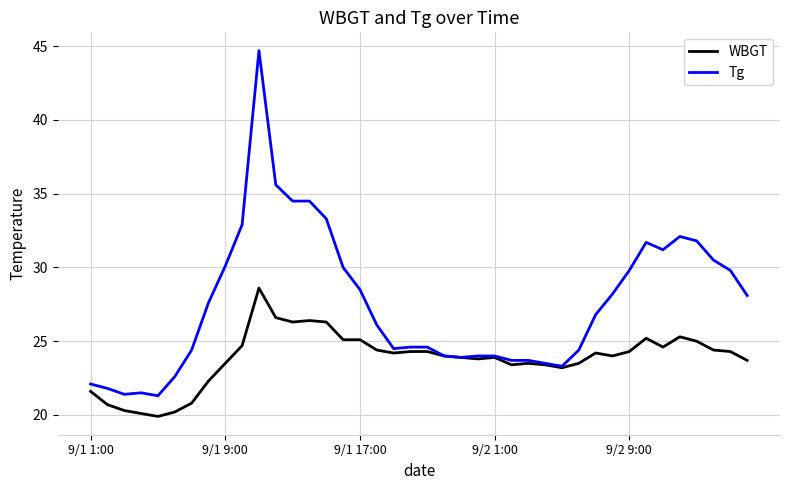

Rank the series by their average value, from highest to lowest.

Tg, WBGT